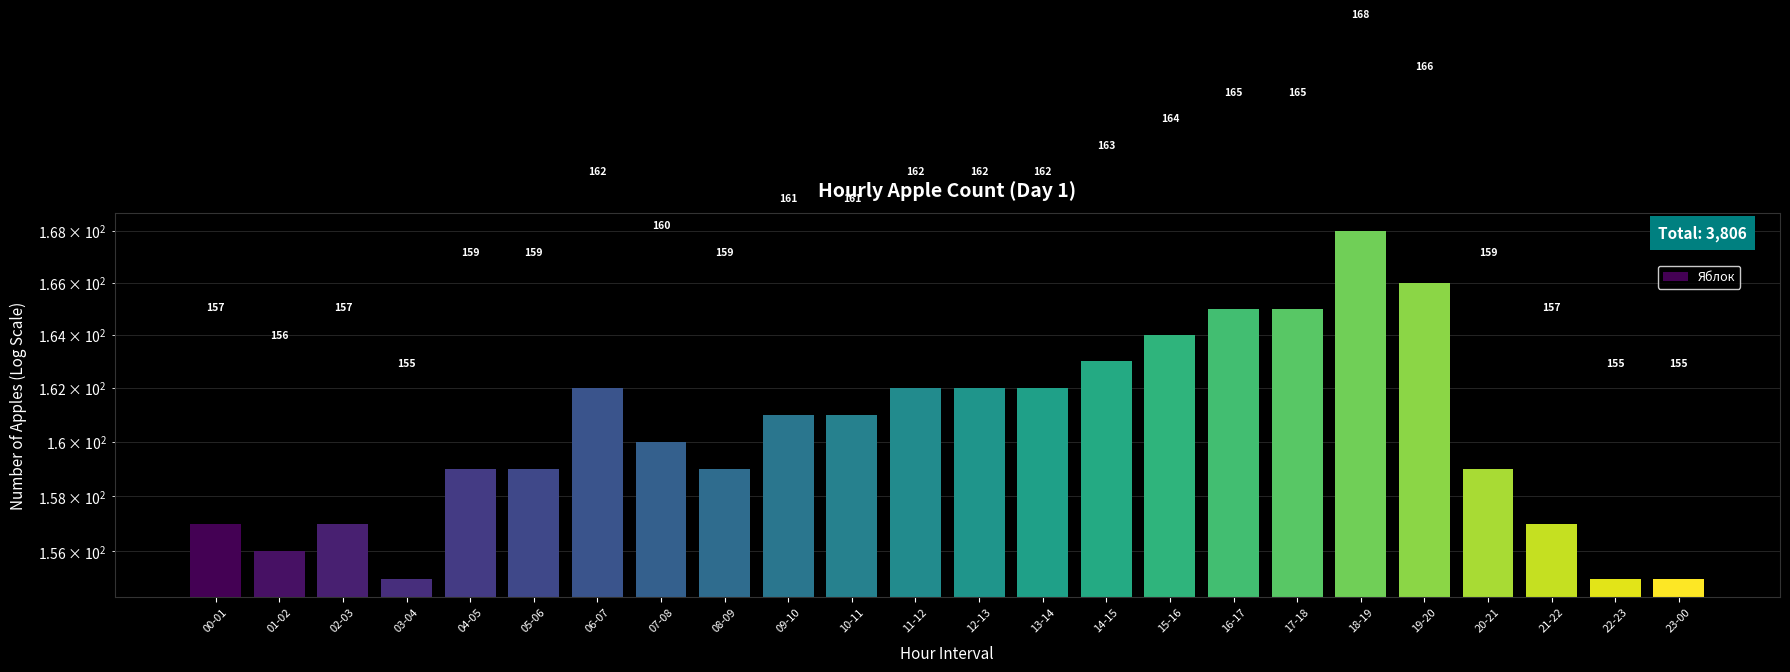

What is the sum of the values at 19-20 and 21-22?

323